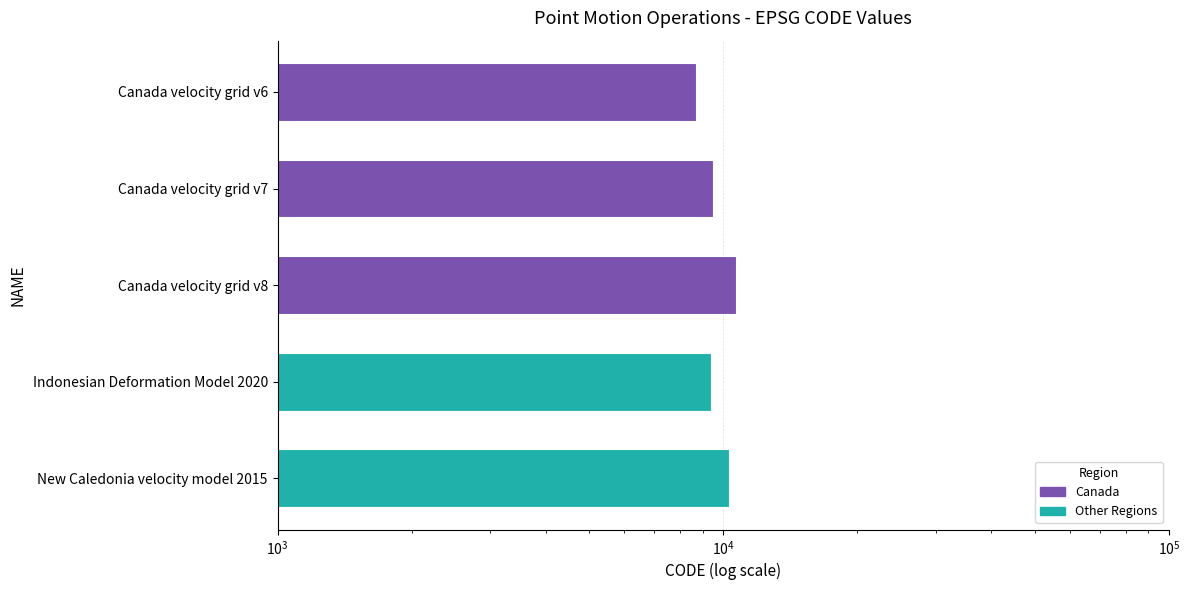

What is the difference between the maximum and minimum values?

2031